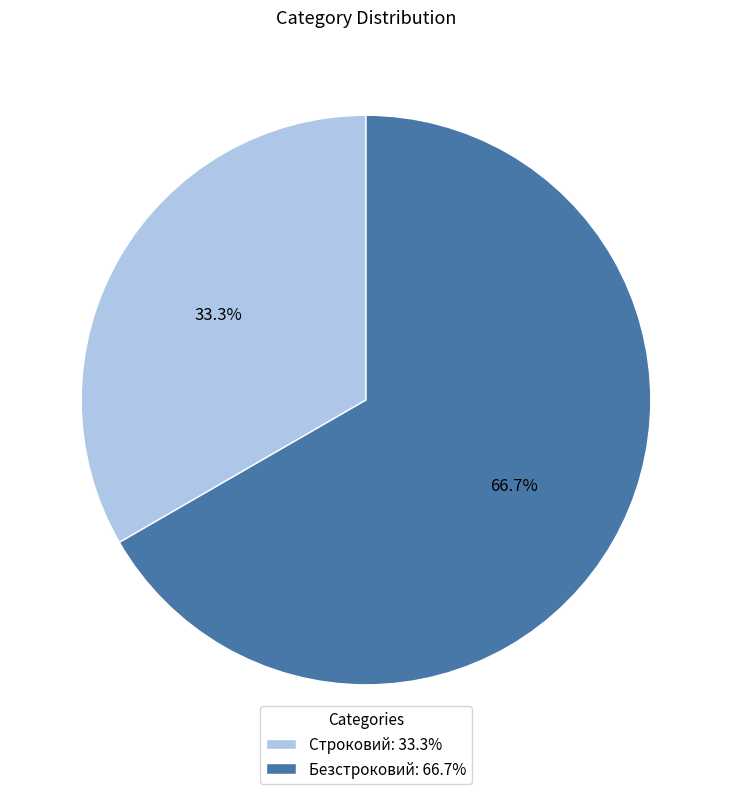

The Безстроковий slice represents 79% of the pie. True or false?

False